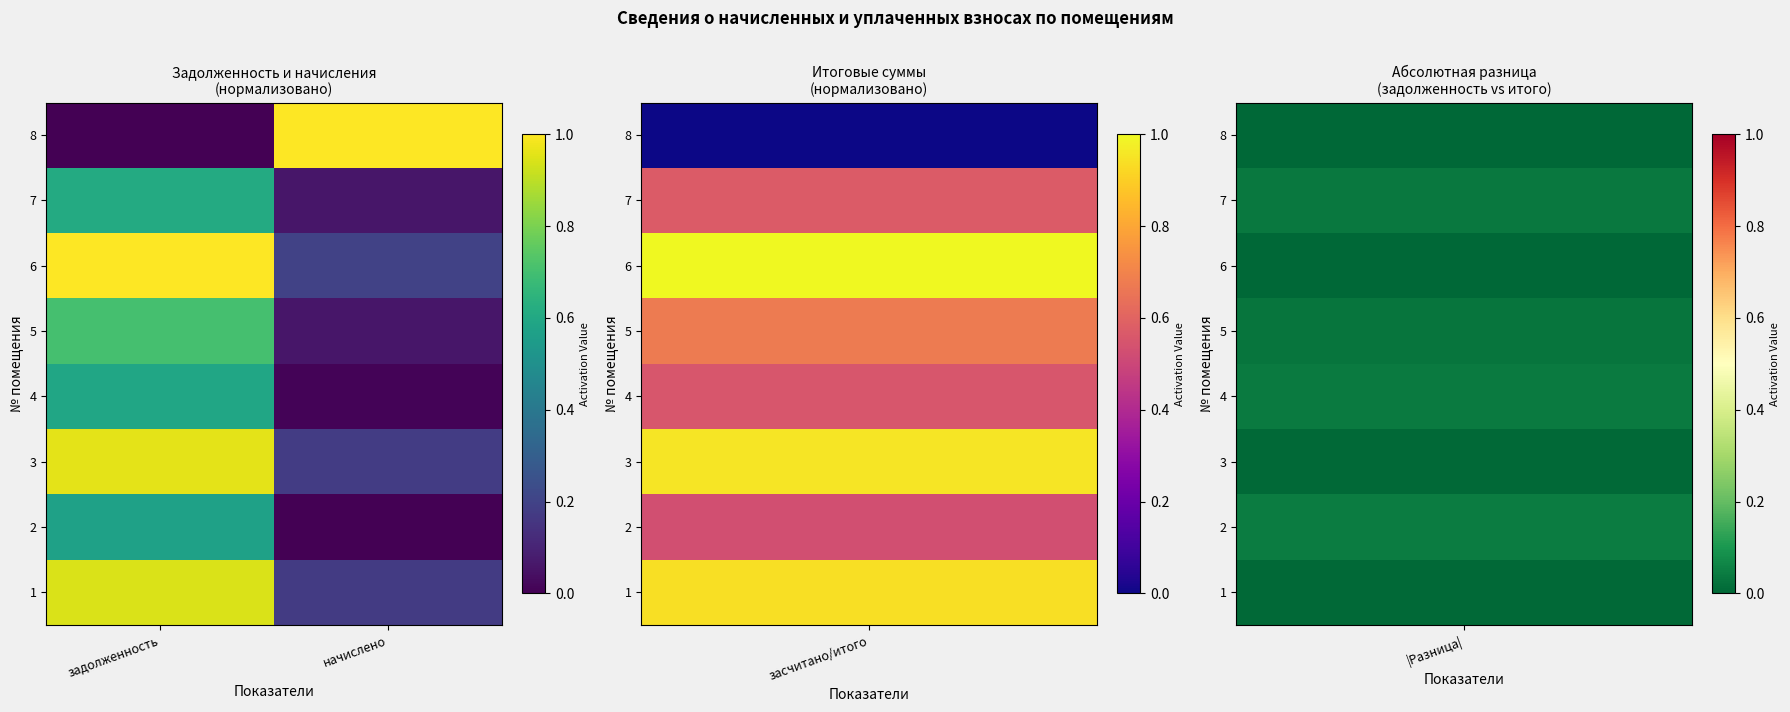

How many categories are shown in the chart?

2